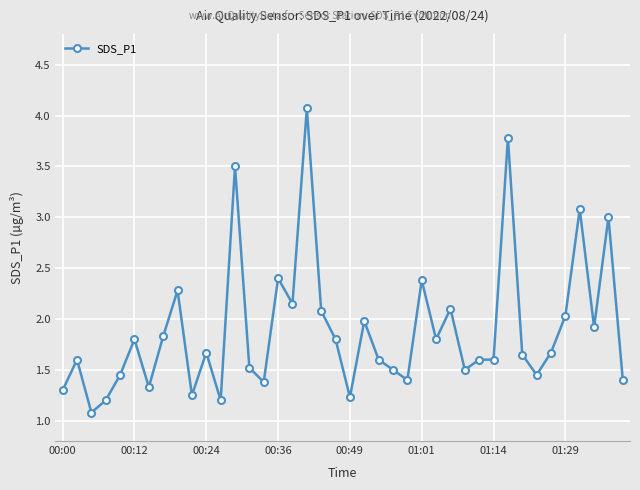

Does the chart display data point markers on the line(s)?

Yes